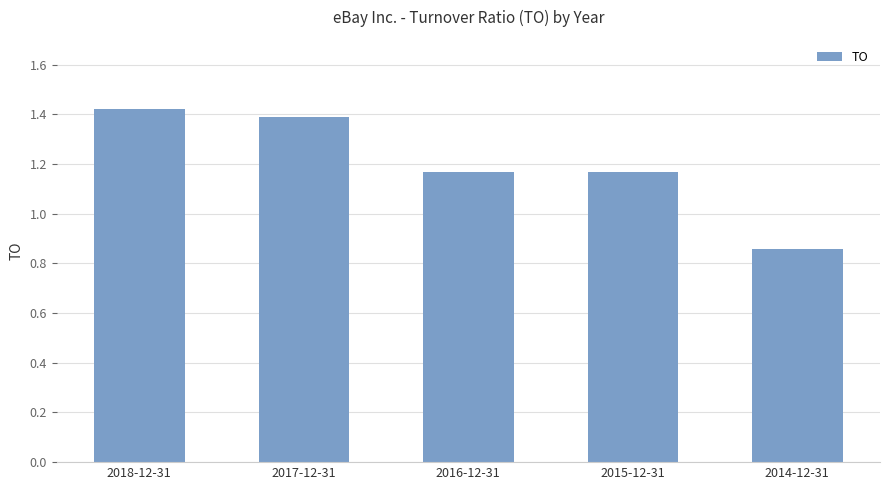

At which label is the value closest to 1?

2014-12-31